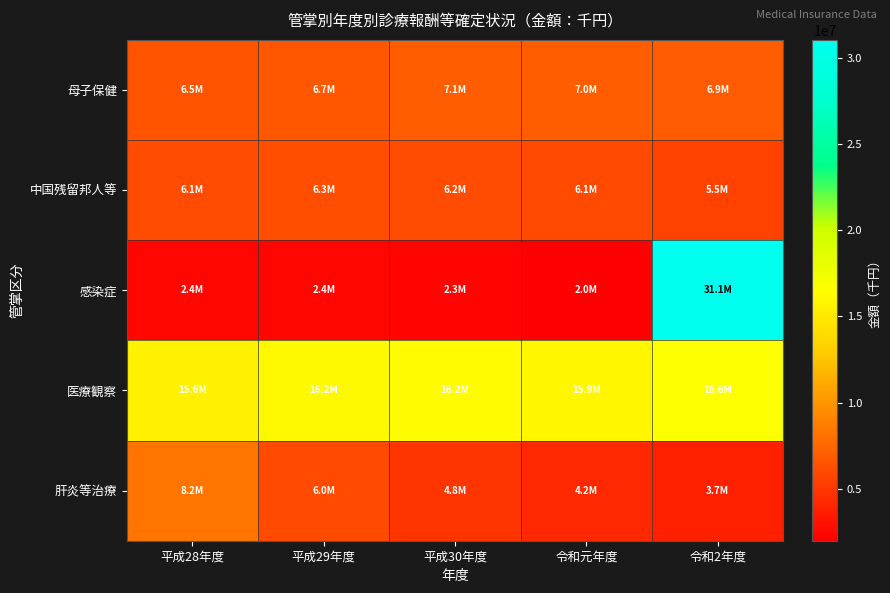

Which series changed the most between 平成30年度 and 令和2年度?

感染症